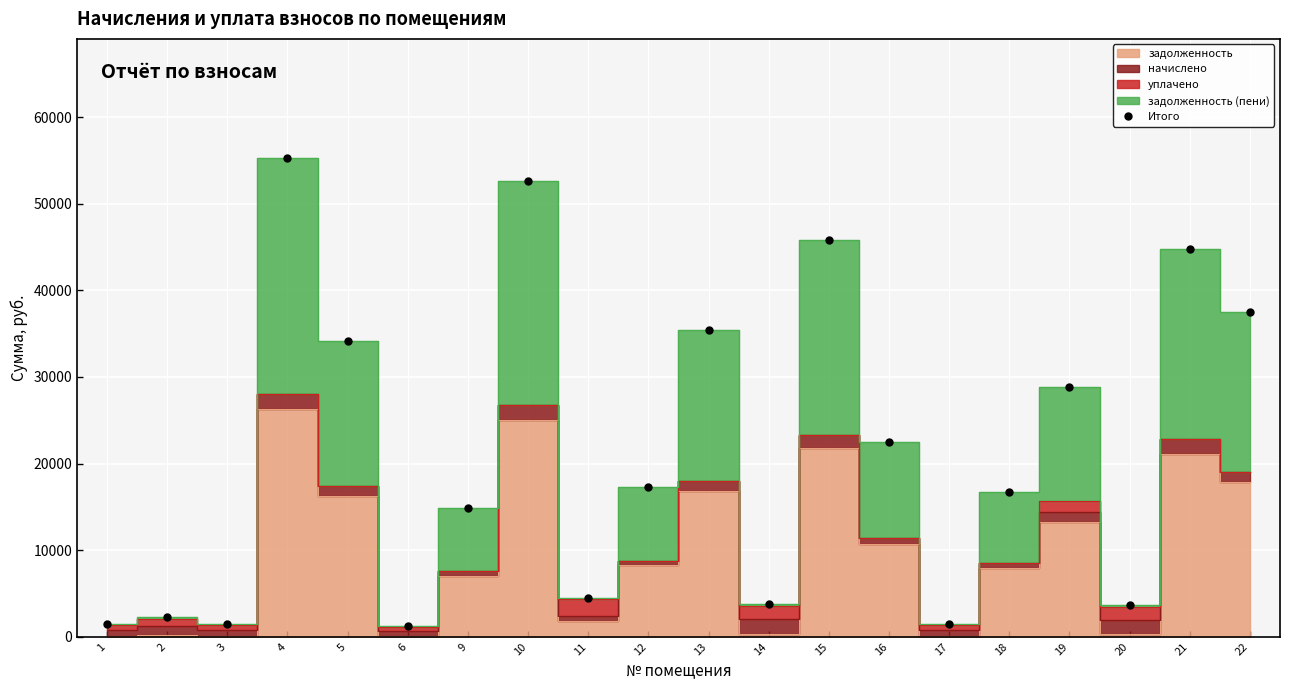

What is the ratio of the value at 17 to the value at 9?

0.1